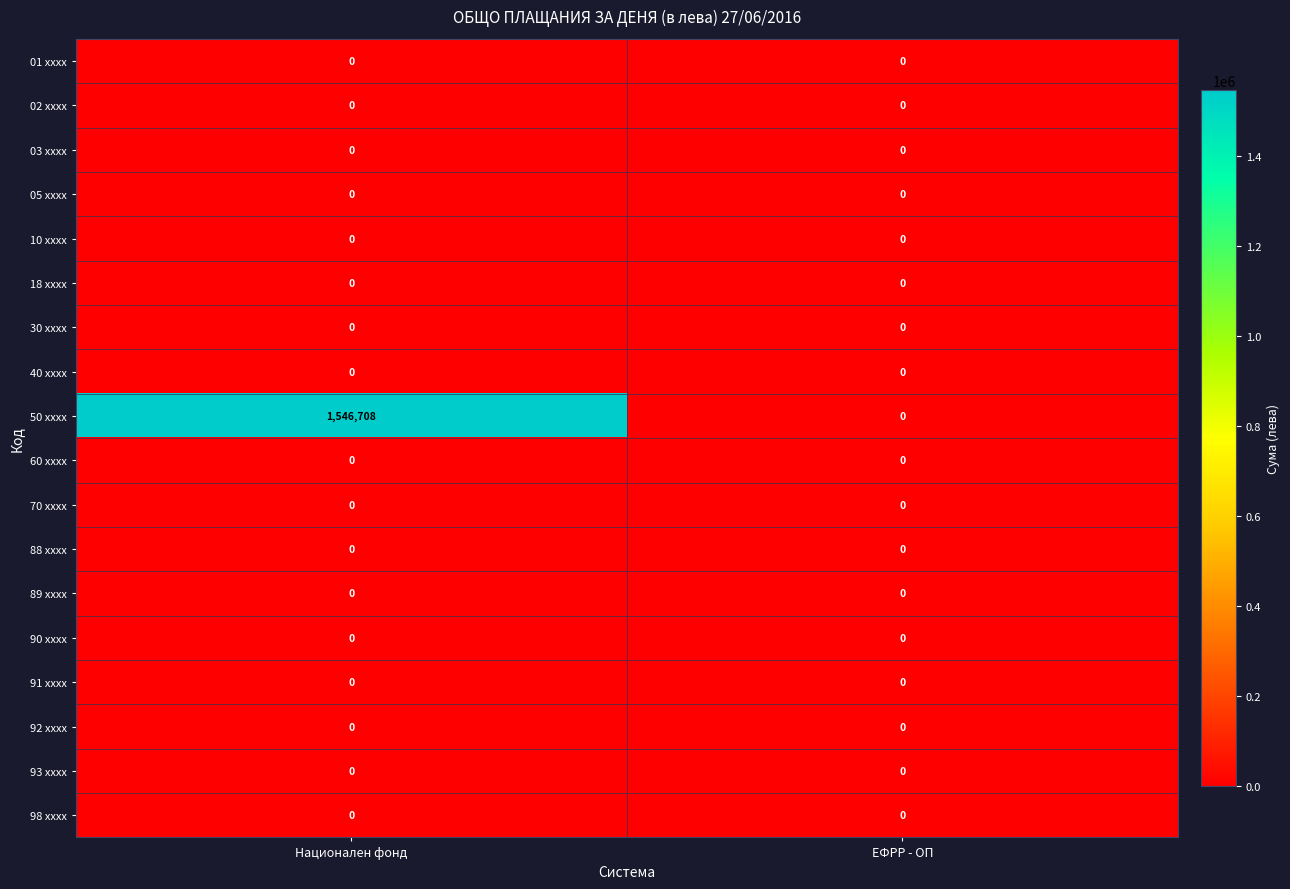

True or false: 18 xxxx has a value of 0 at ЕФРР - ОП.

True